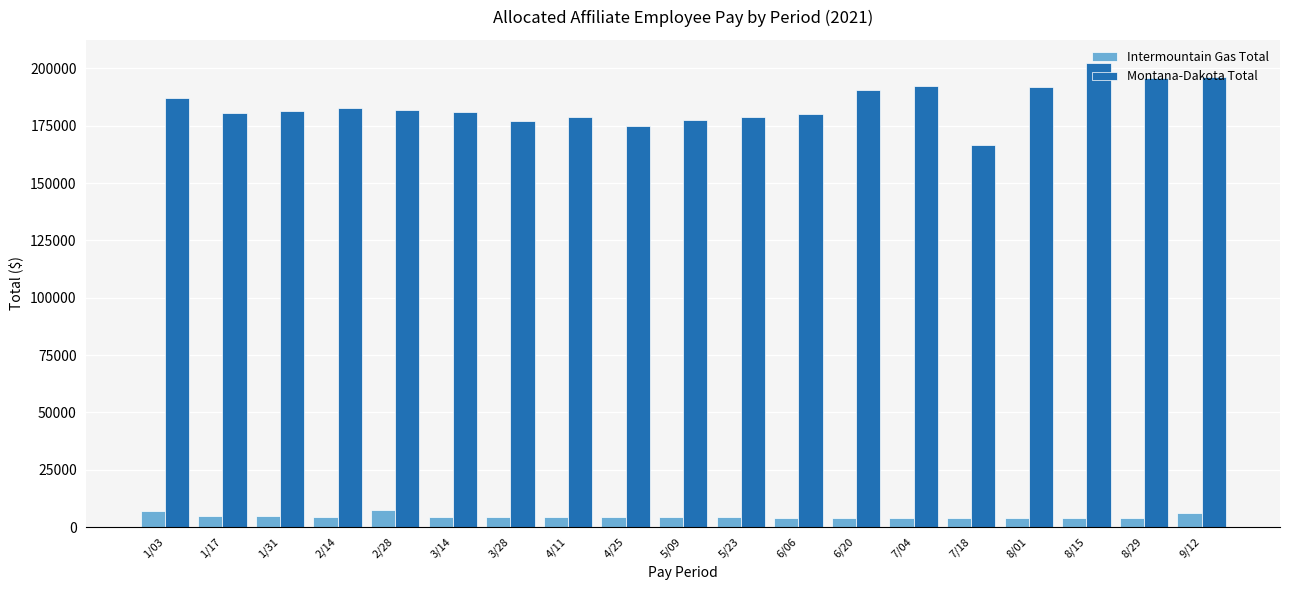

At 8/29, list the series in order from smallest to largest.

Intermountain Gas Total, Montana-Dakota Total